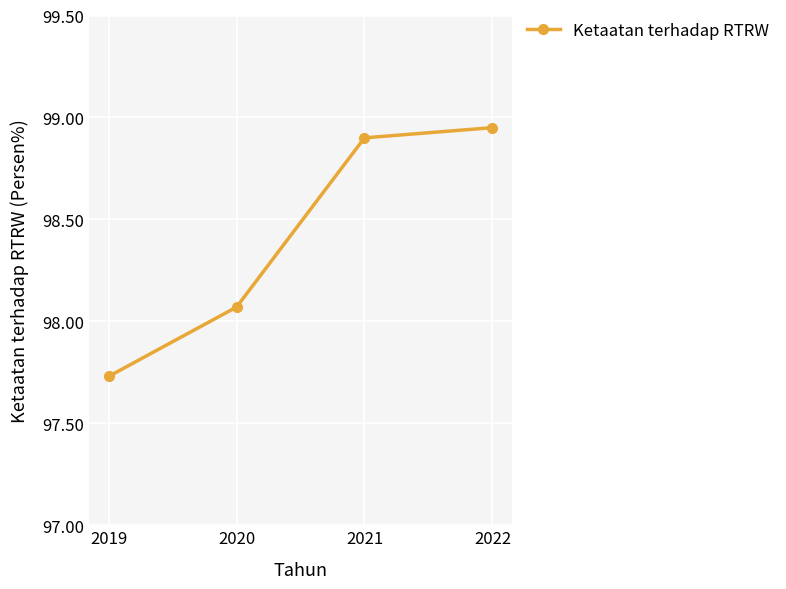

What value does the data have at 2021?

98.9